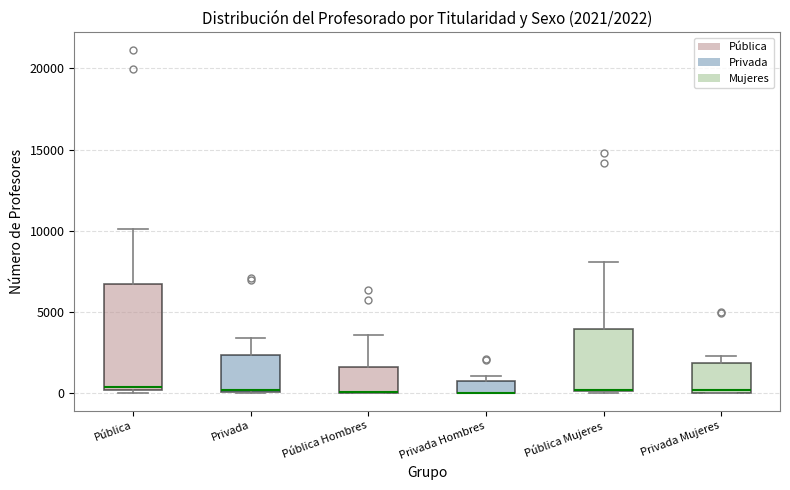

Which box is the tallest, from its lower edge to its upper edge?

Pública